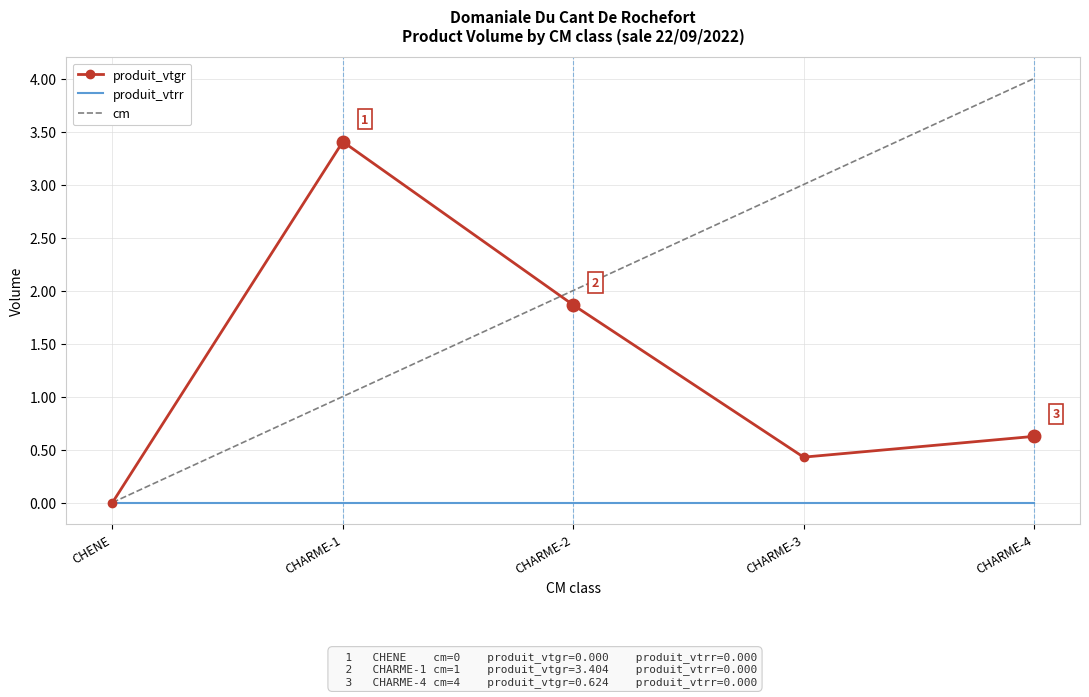

What is the total value across all series at CHARME-4?

4.6